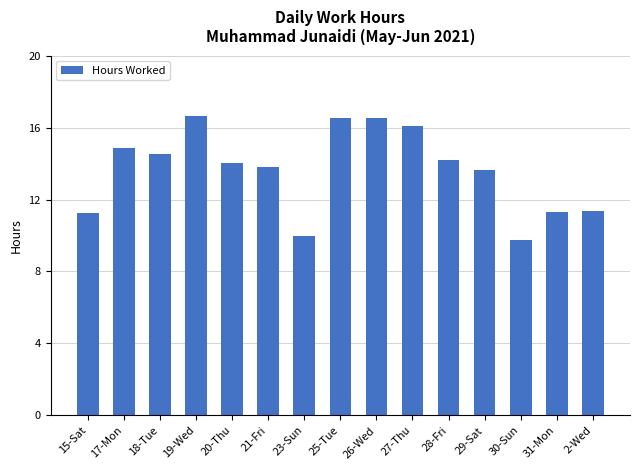

What is the change in value from 20-Thu to 27-Thu?

+2.1